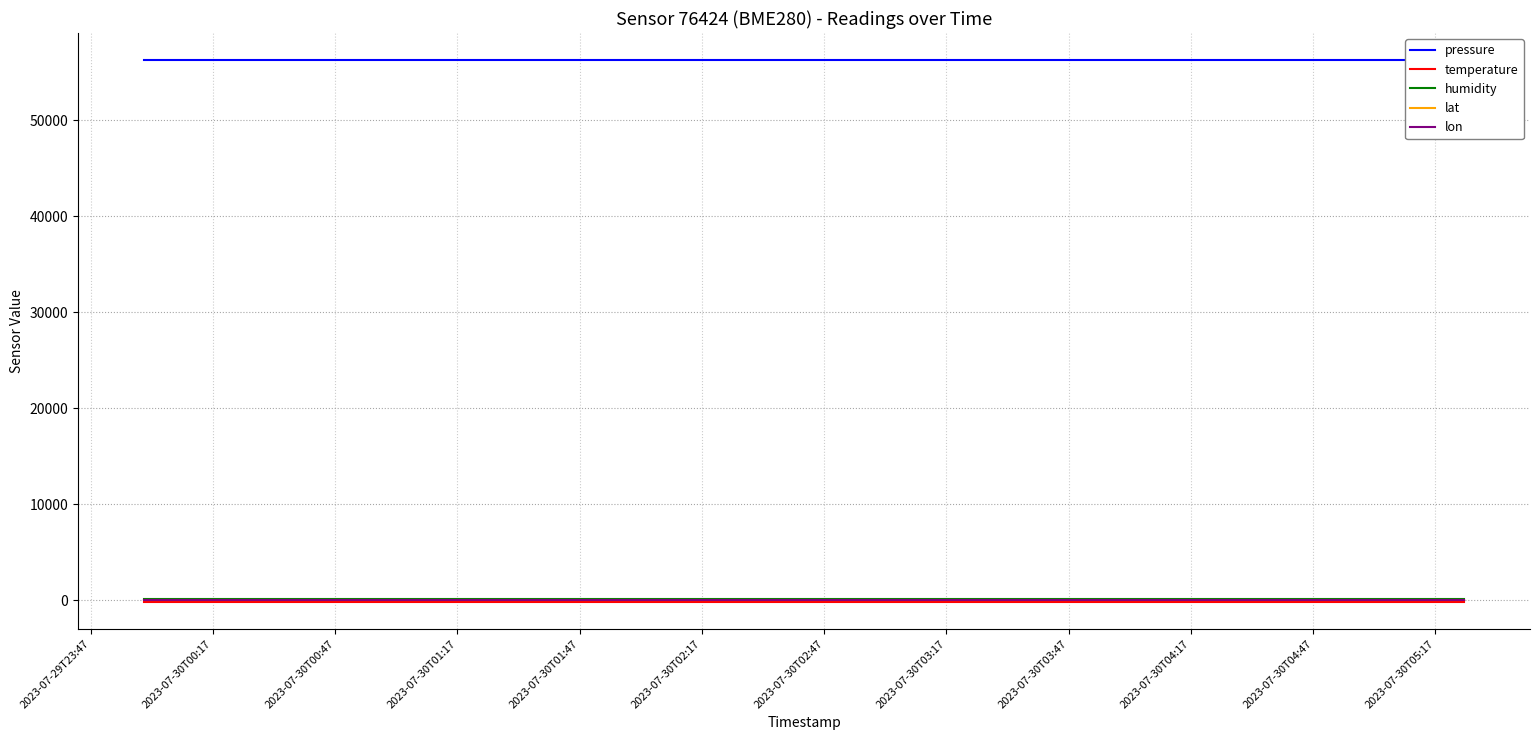

Reading right to left, extract all data points from this chart.

pressure: 56264.1	56264.1	56264.1	56264.1	56264.1	56264.1	56264.1	56264.1	56264.1	56264.1	56264.1	56264.1	56264.1	56264.1	56264.1	56264.1	56264.1	56264.1	56264.1	56264.1
temperature: -142.3	-142.3	-142.3	-142.3	-142.3	-142.3	-142.3	-142.3	-142.3	-142.3	-142.3	-142.3	-142.3	-142.3	-142.3	-142.3	-142.3	-142.3	-142.3	-142.3
humidity: 100.0	100.0	100.0	100.0	100.0	100.0	100.0	100.0	100.0	100.0	100.0	100.0	100.0	100.0	100.0	100.0	100.0	100.0	100.0	100.0
lat: 52.1	52.1	52.1	52.1	52.1	52.1	52.1	52.1	52.1	52.1	52.1	52.1	52.1	52.1	52.1	52.1	52.1	52.1	52.1	52.1
lon: 4.3	4.3	4.3	4.3	4.3	4.3	4.3	4.3	4.3	4.3	4.3	4.3	4.3	4.3	4.3	4.3	4.3	4.3	4.3	4.3